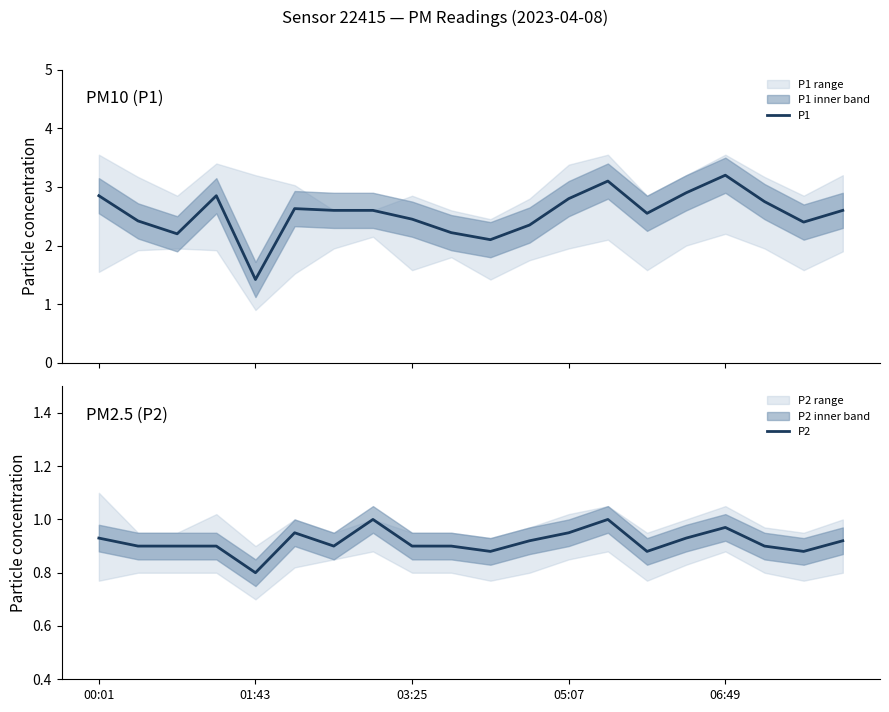

List the series in order of their peak value, lowest first.

P2, P1